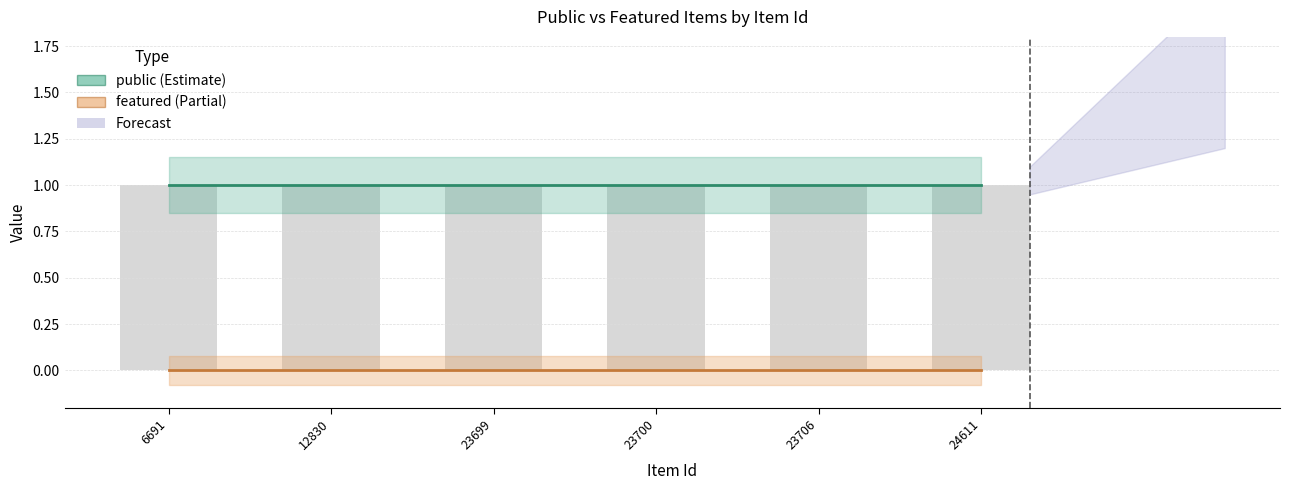

Which has a higher value, 12830 or 23700?

12830